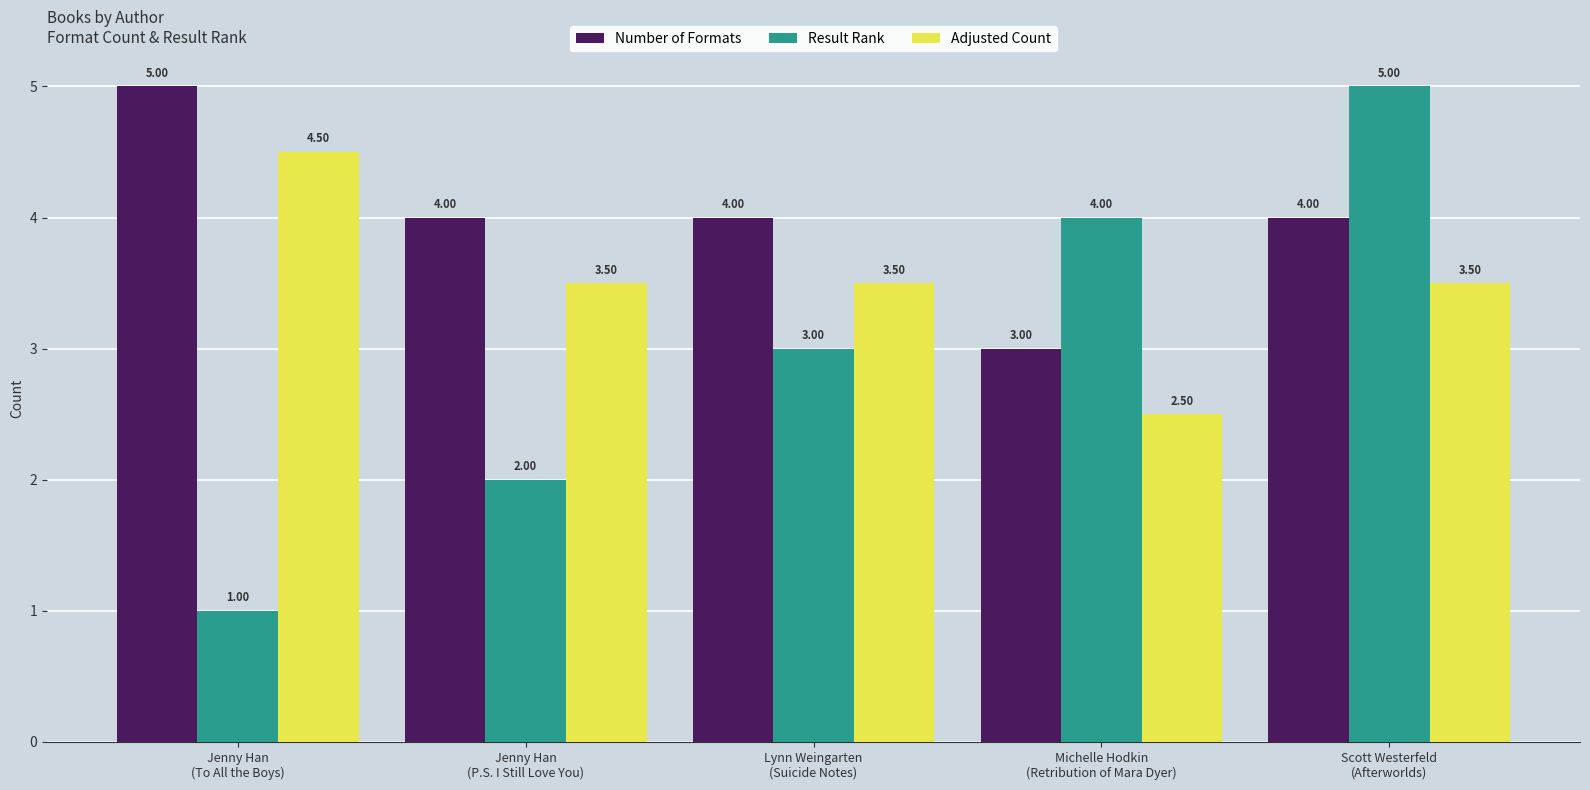

True or false: Adjusted Count has a value of 2.5 at Michelle Hodkin
(Retribution of Mara Dyer).

True